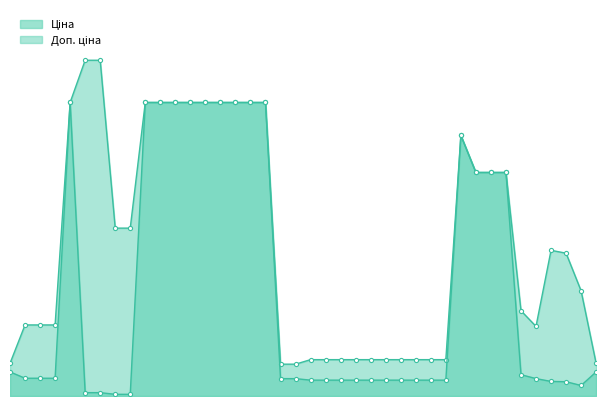

What is the maximum value shown in the chart?

11410.0